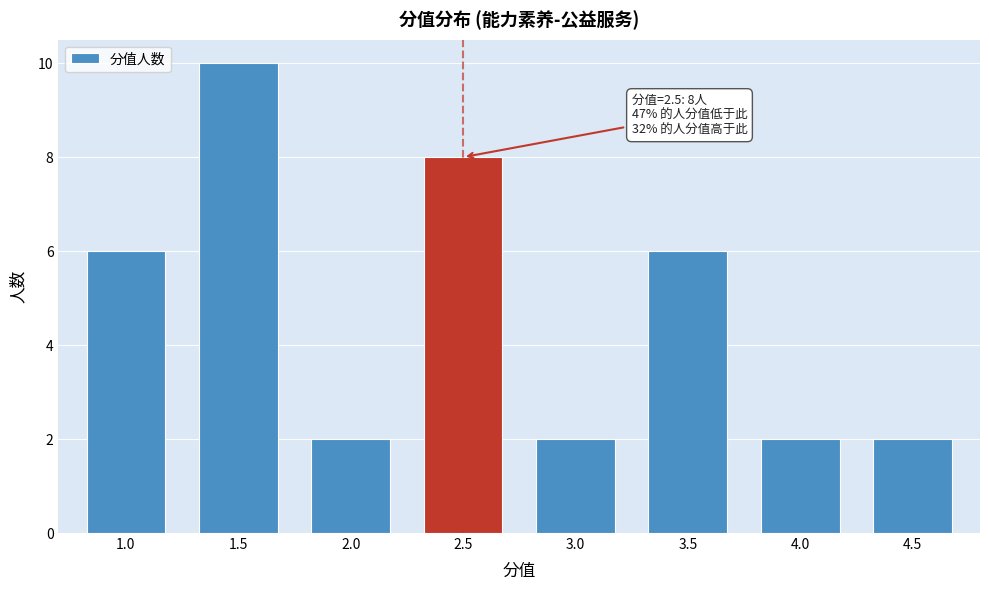

Reading left to right, list all the values displayed in this chart.

6	10	2	8	2	6	2	2